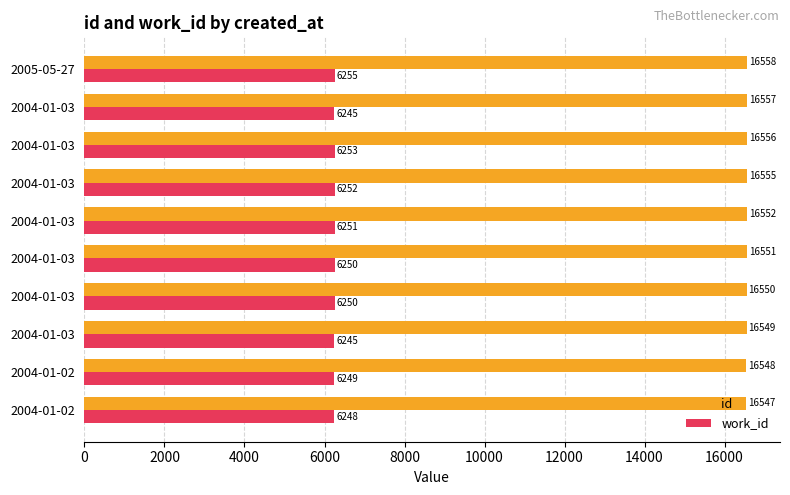

How many values in the id series are below 16552?

5